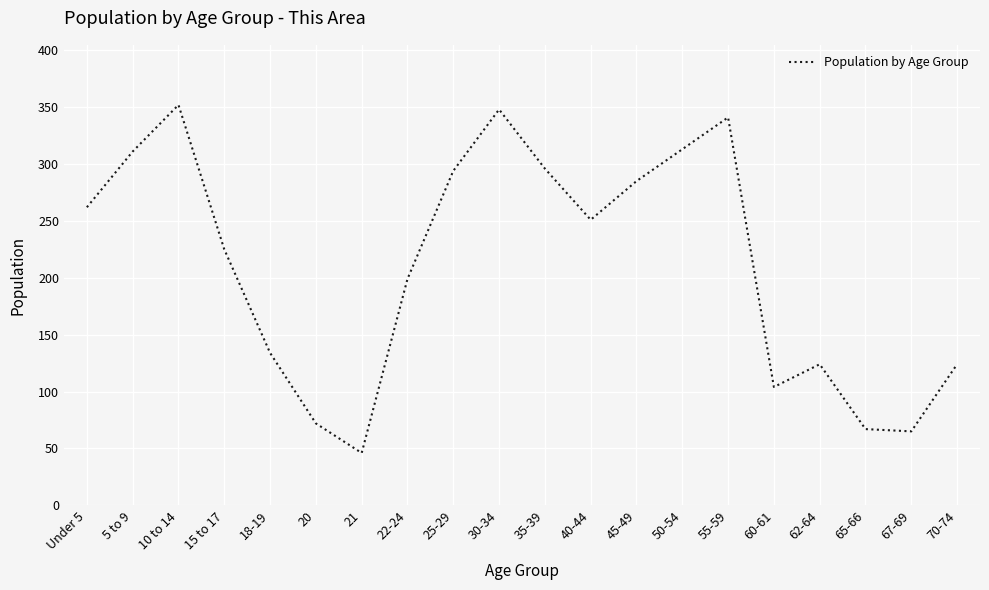

Between Under 5 and 62-64, which is larger?

Under 5